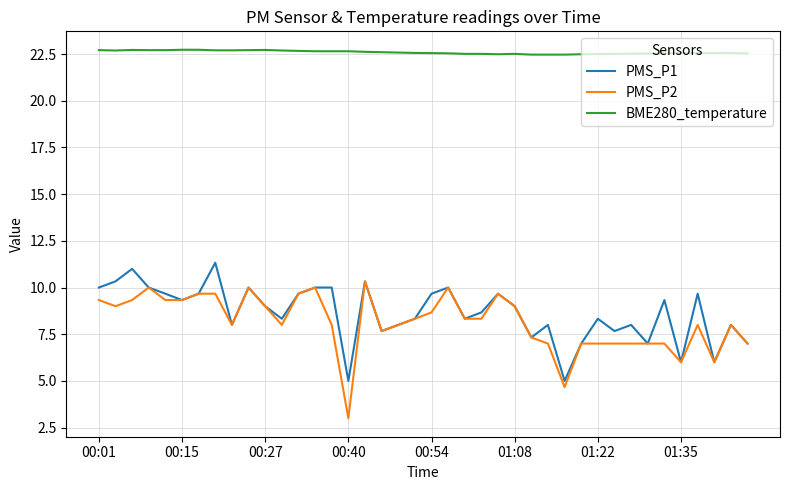

True or false: PMS_P2 and BME280_temperature cross at least once.

False